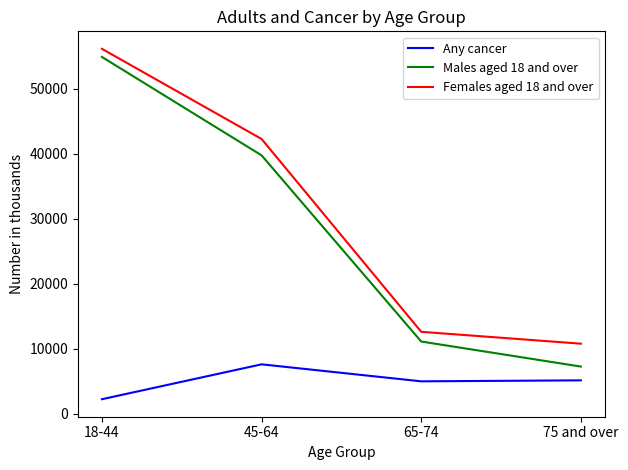

What is the difference between the highest and lowest values at 18-44?

53877